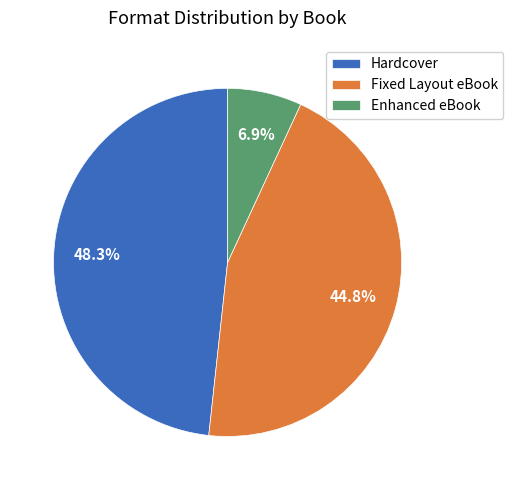

Which slice is the largest?

Hardcover